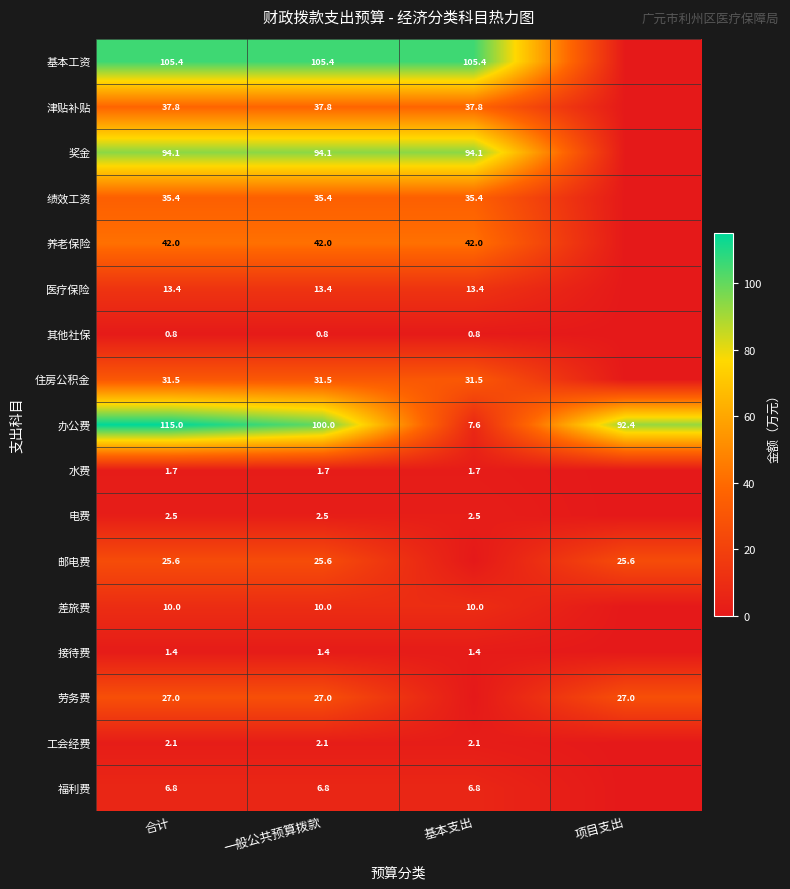

Rank the series at 合计 from highest to lowest value.

办公费, 基本工资, 奖金, 养老保险, 津贴补贴, 绩效工资, 住房公积金, 劳务费, 邮电费, 医疗保险, 差旅费, 福利费, 电费, 工会经费, 水费, 接待费, 其他社保